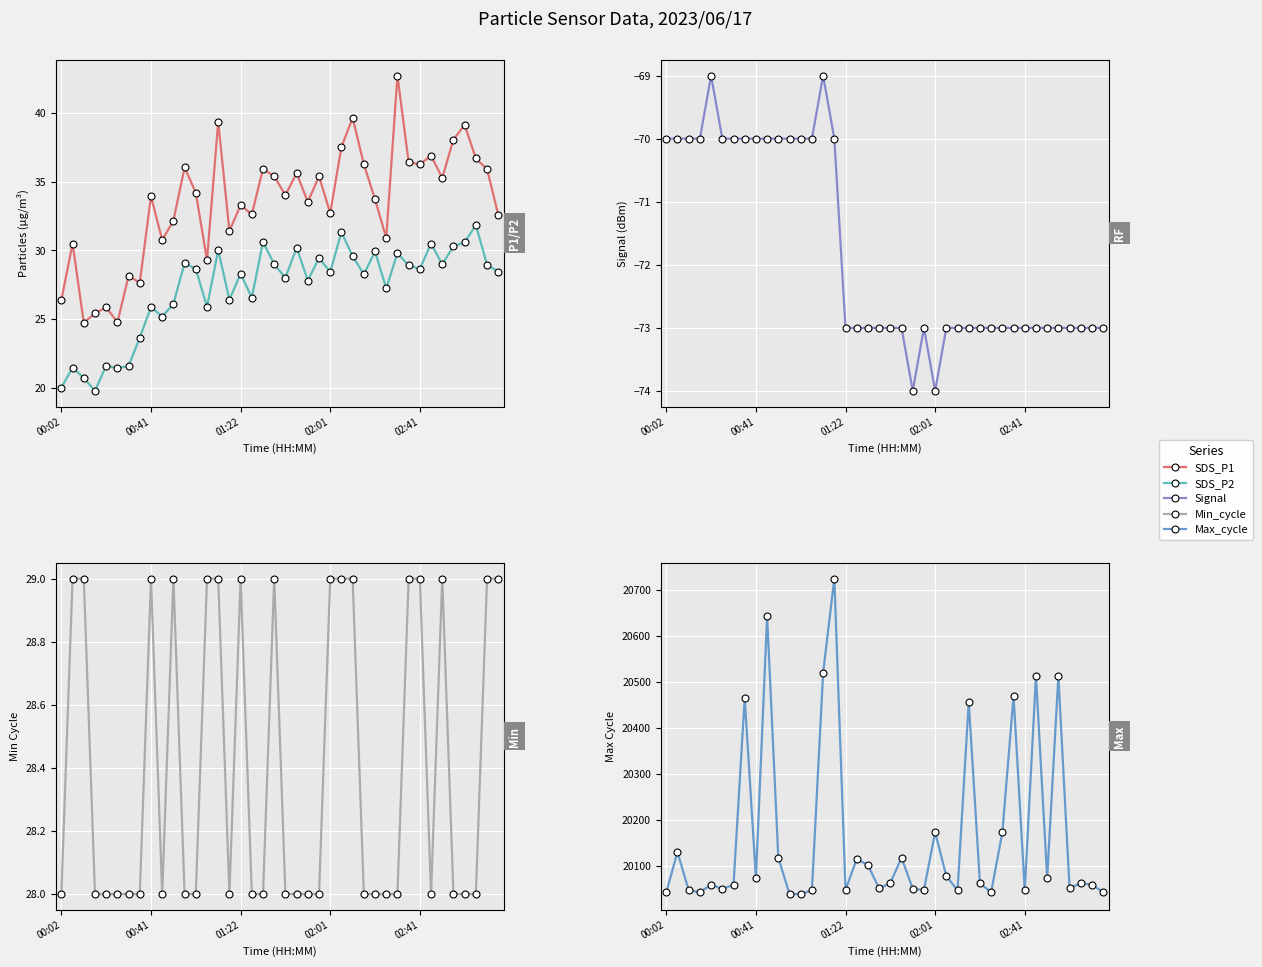

What is the label of the 11th point from the right?

29